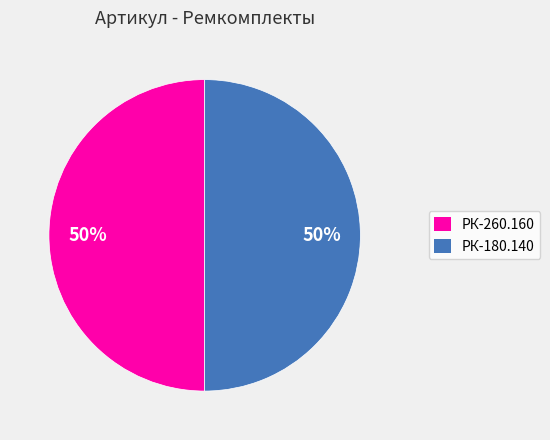

The РК-260.160 slice represents 60% of the pie. True or false?

False